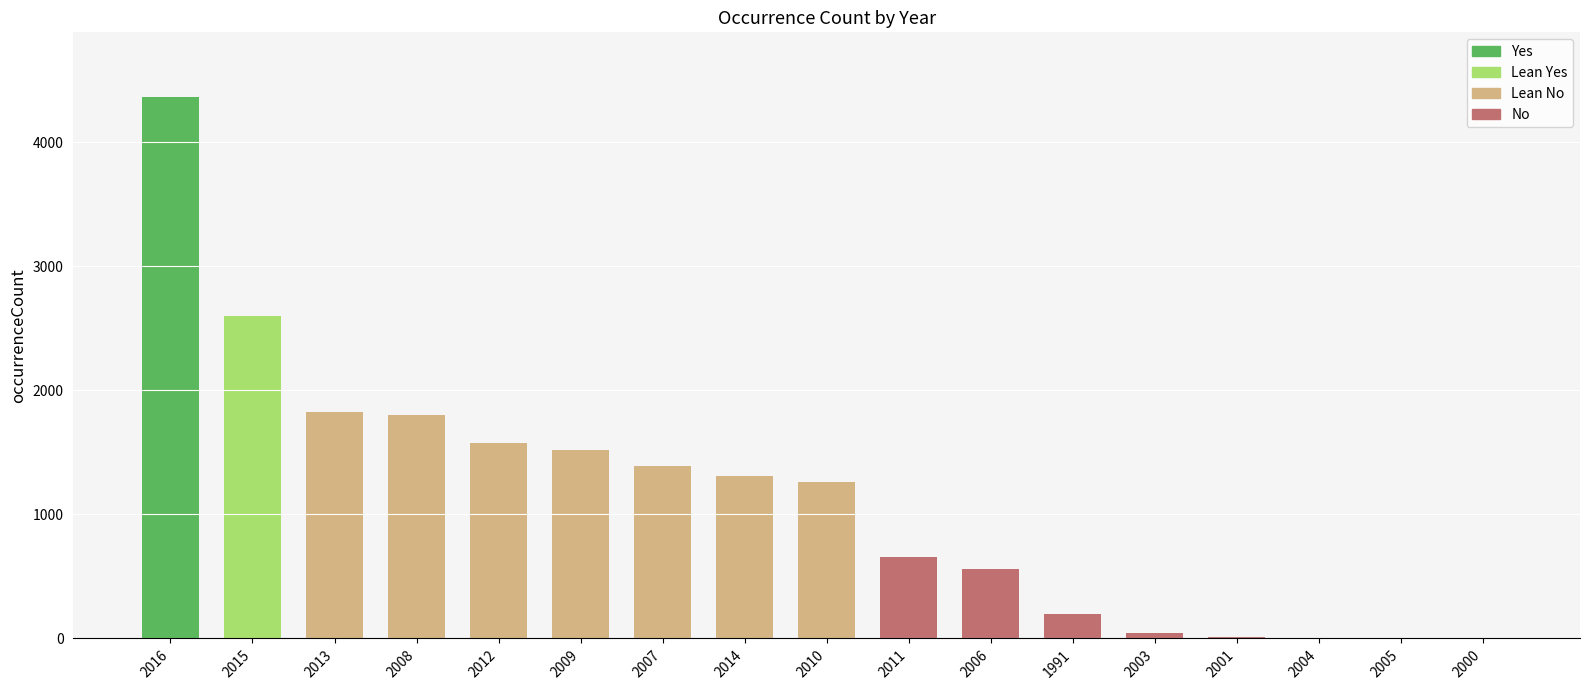

Are the bars grouped side by side (vs. stacked)?

No